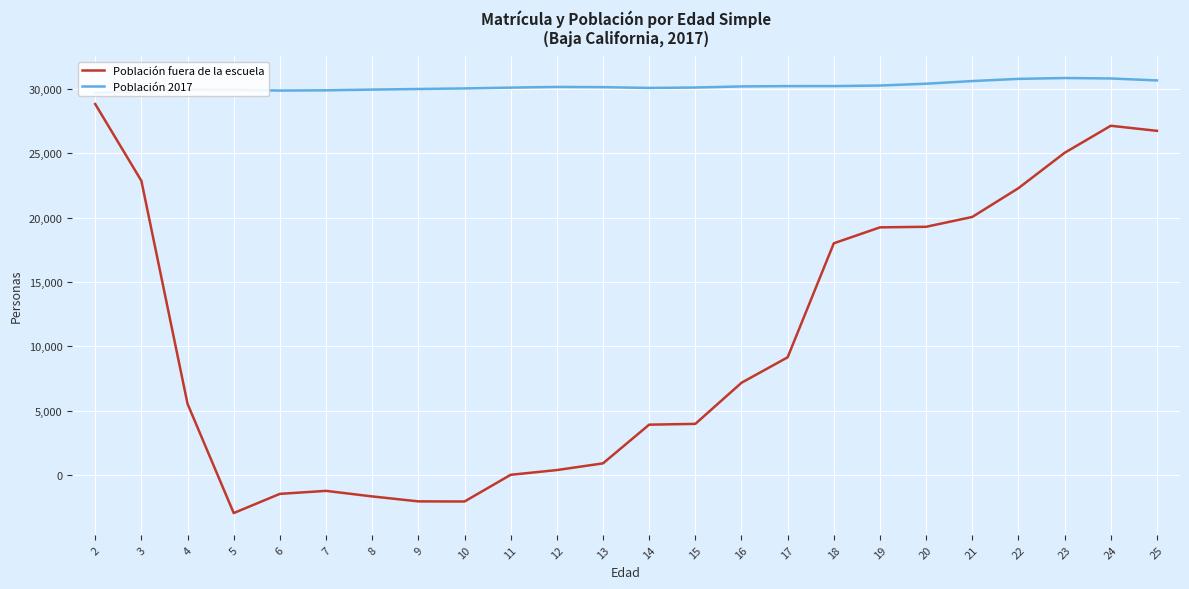

What are all the series names shown in the legend?

Población fuera de la escuela, Población 2017